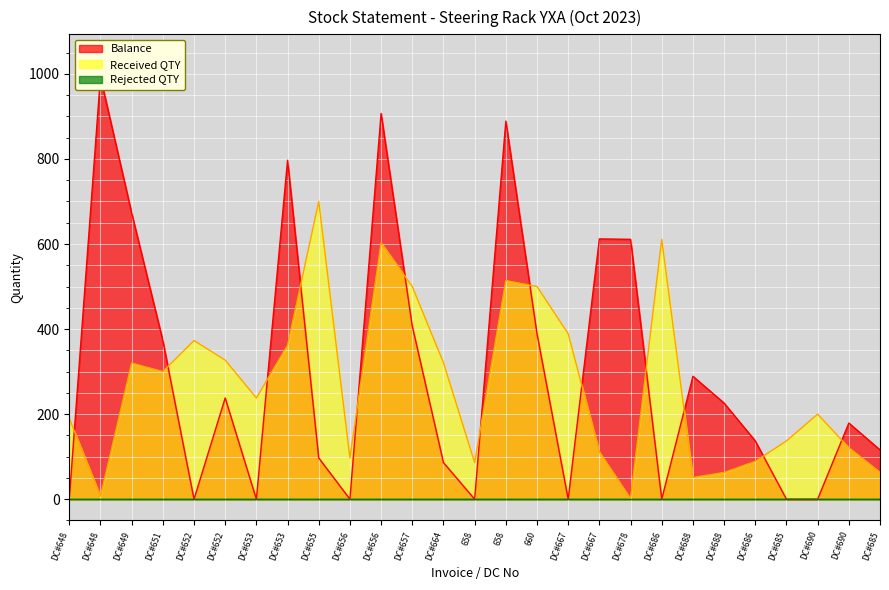

At which category is the sum across all series the highest?

DC#656